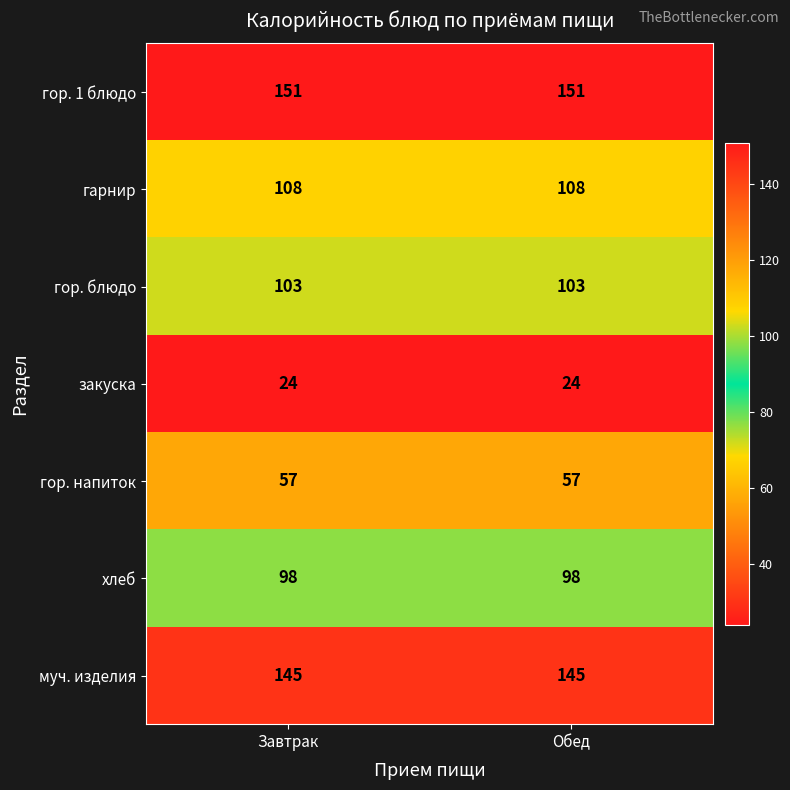

What is the difference between the highest and lowest values at Обед?

127